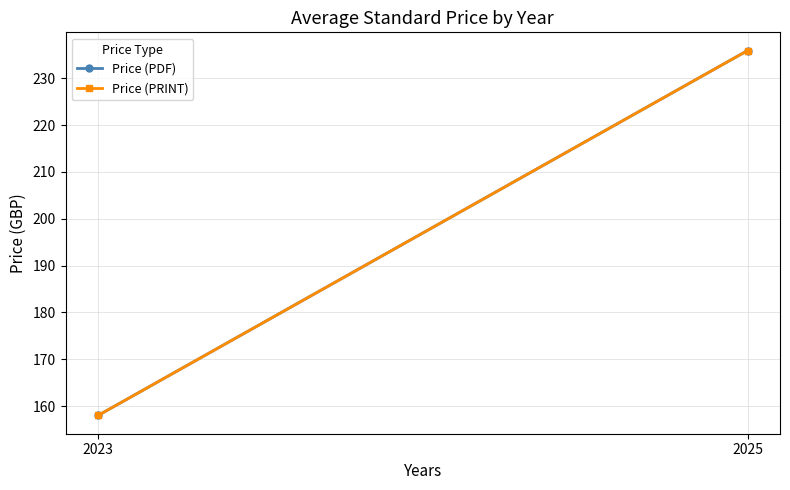

What is the value of the Price (PRINT) point at the 2nd from the left?

235.9